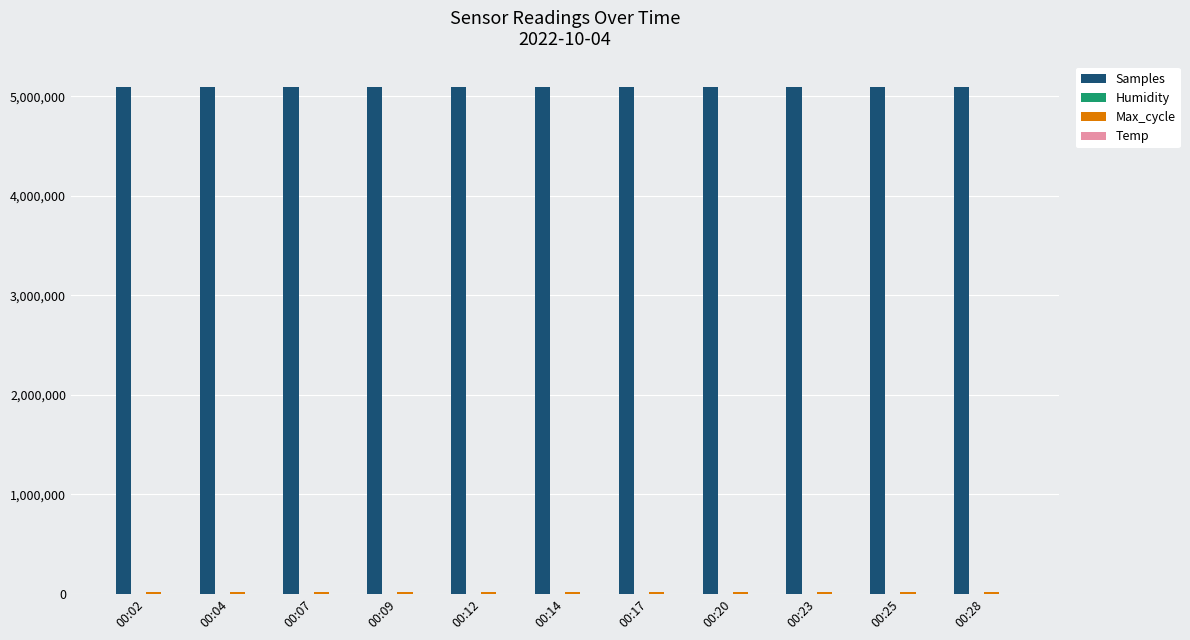

What is the total value across all series at 00:12?

5114189.4